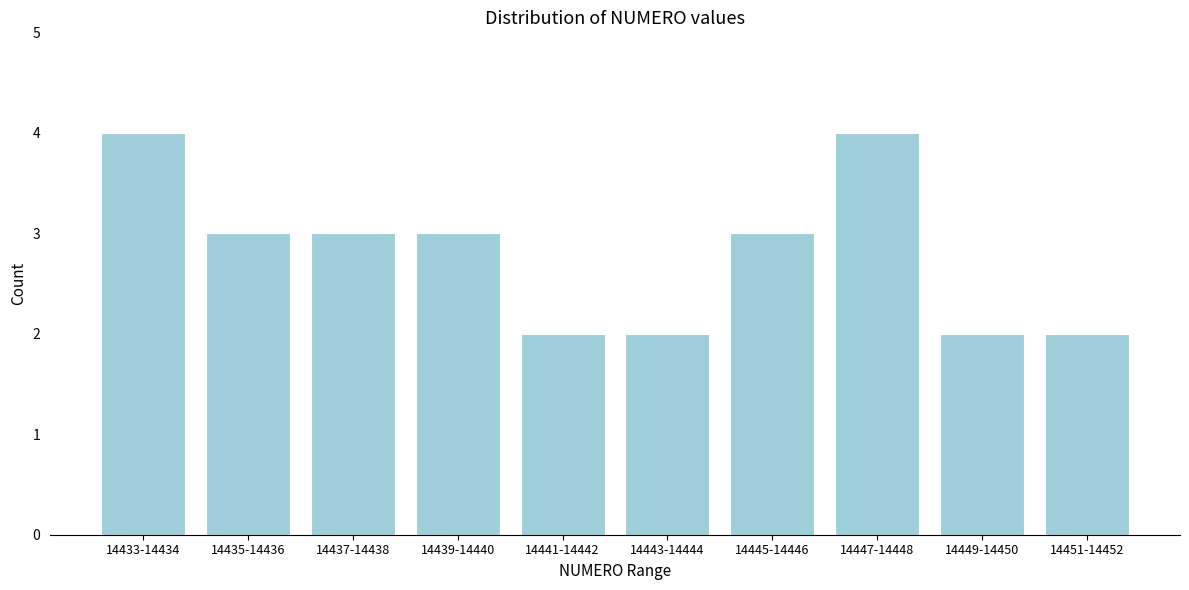

Reading left to right, list all the values displayed in this chart.

14433-14434=4	14435-14436=3	14437-14438=3	14439-14440=3	14441-14442=2	14443-14444=2	14445-14446=3	14447-14448=4	14449-14450=2	14451-14452=2